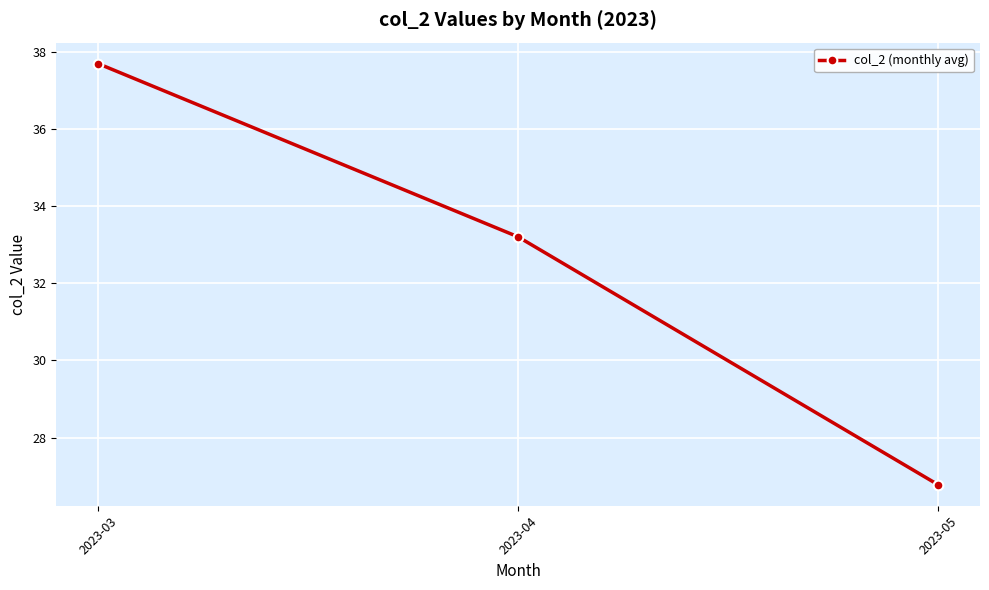

At which category does the chart reach its peak across all series?

2023-03